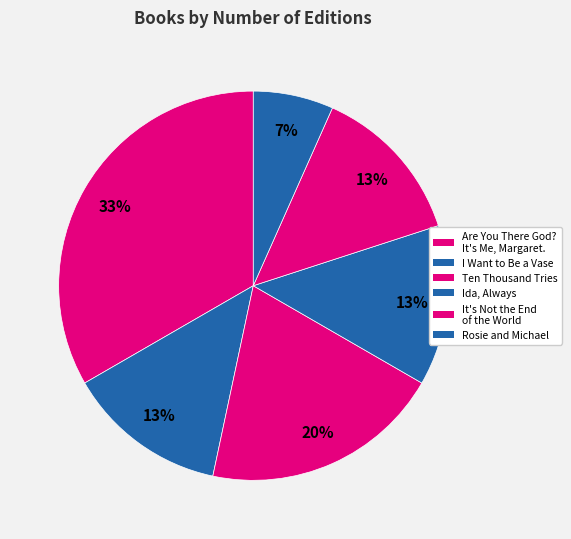

How many slices are in this pie chart?

6